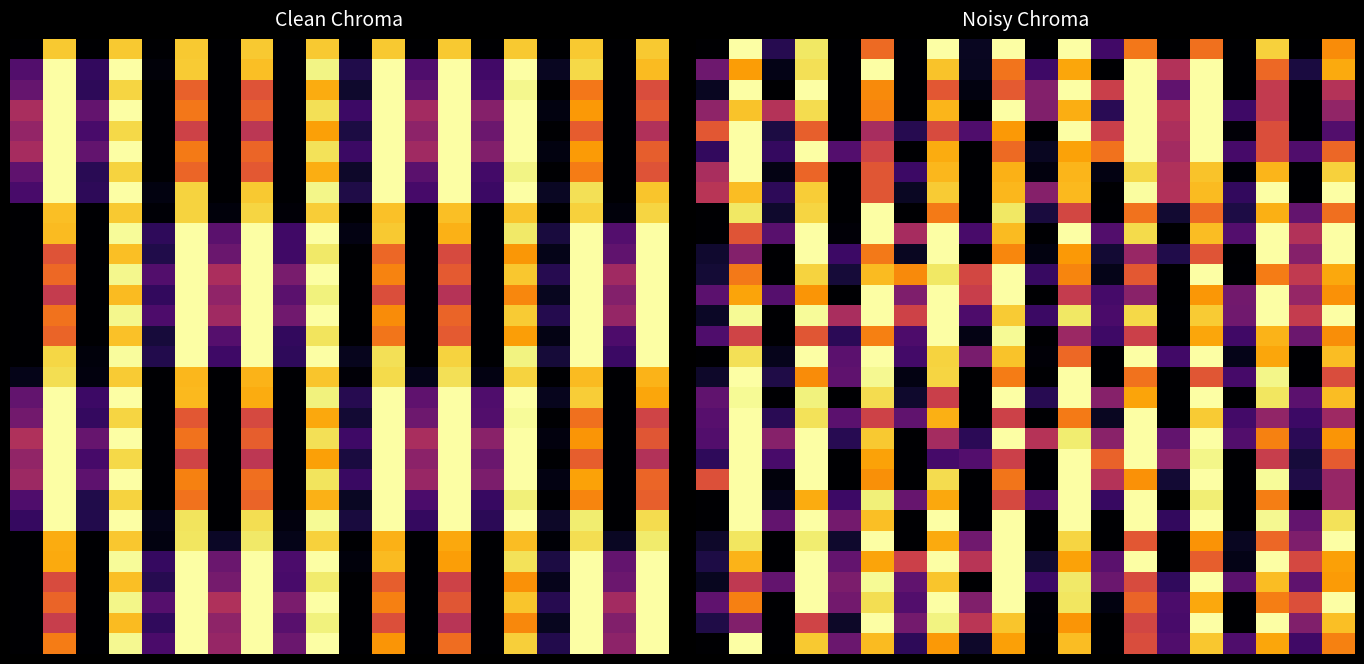

What is the difference between the highest and lowest values at 10?

0.5